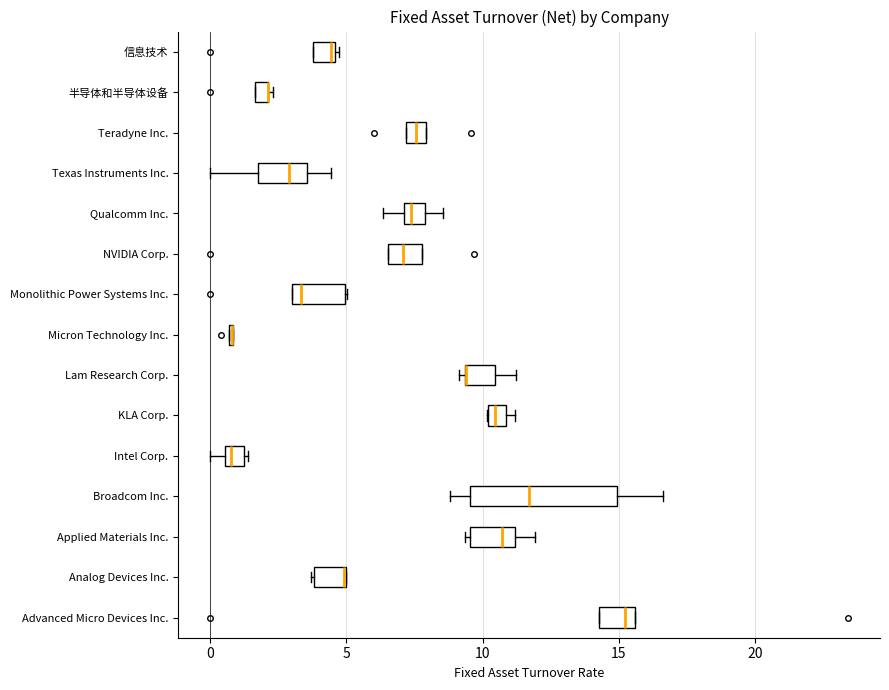

Comparing the boxes themselves (not the whiskers), which one is the widest?

Broadcom Inc.